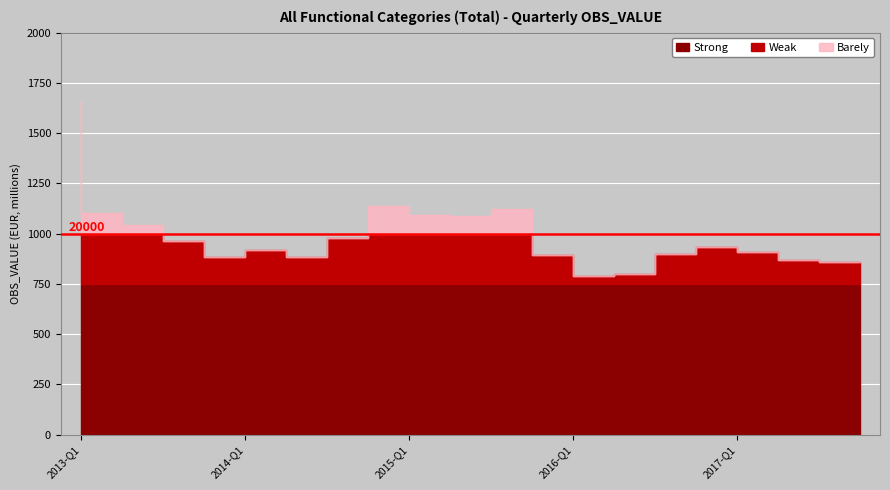

True or false: the data shows 33176 at 2015-Q1.

False